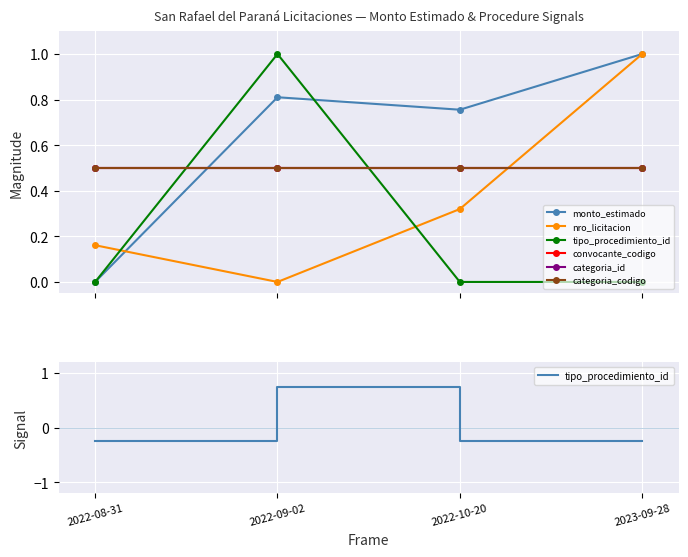

What is the highest value of the tipo_procedimiento_id series?

0.7